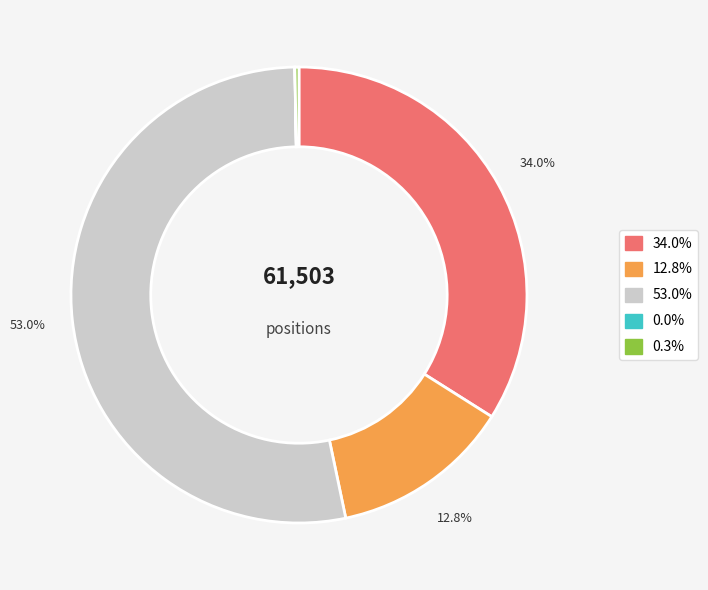

Is there any slice that represents more than half of the pie?

Yes